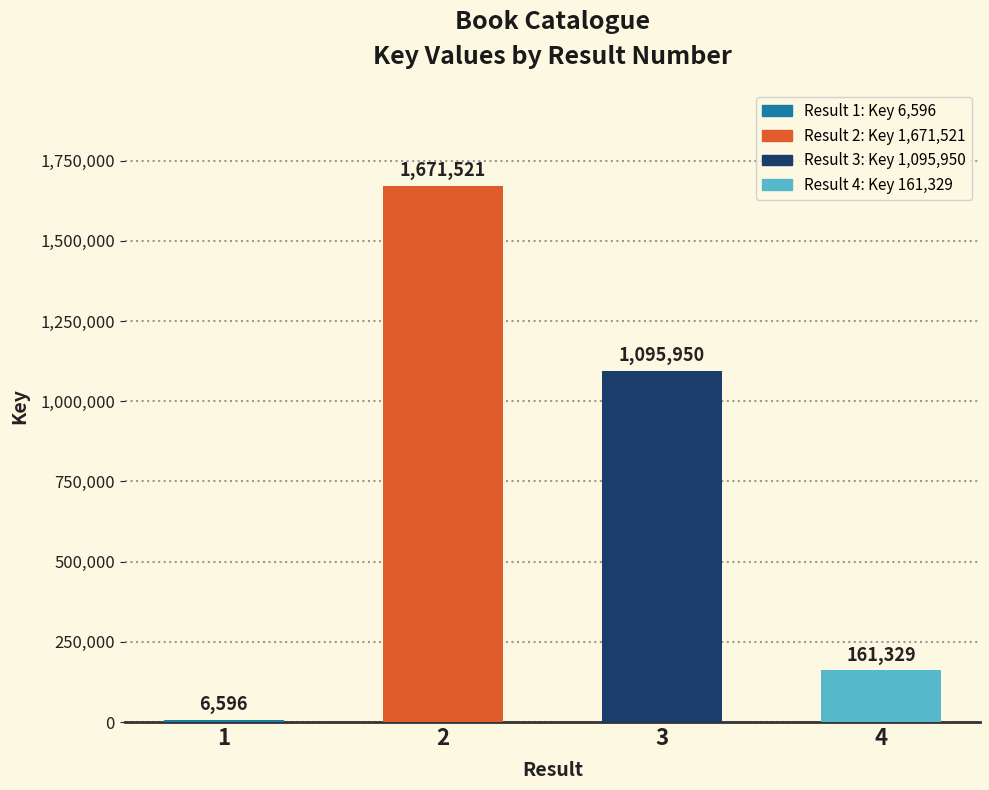

What value does the data have at 2, to the nearest 50?

1671500